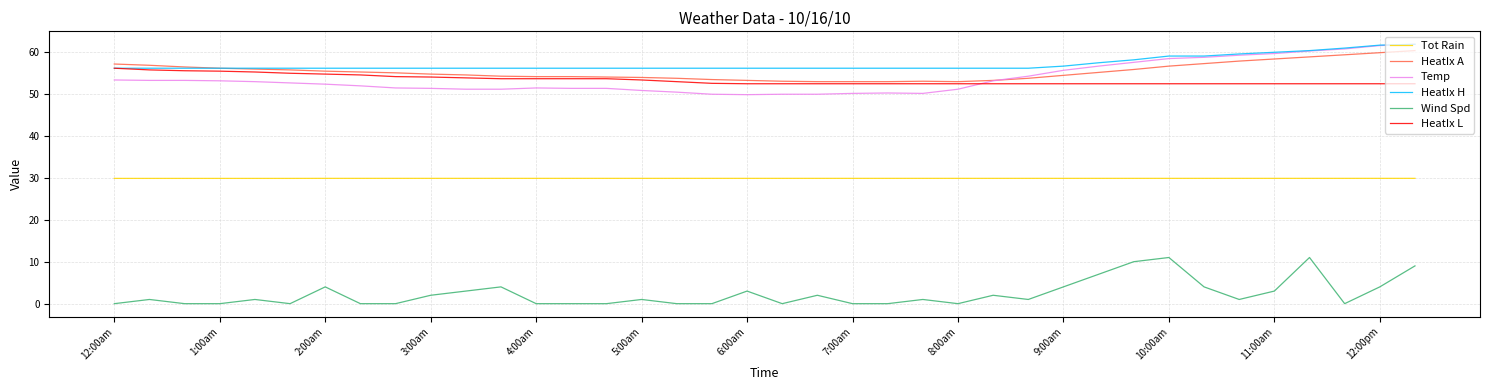

True or false: HeatIx A and Wind Spd cross at least once.

False